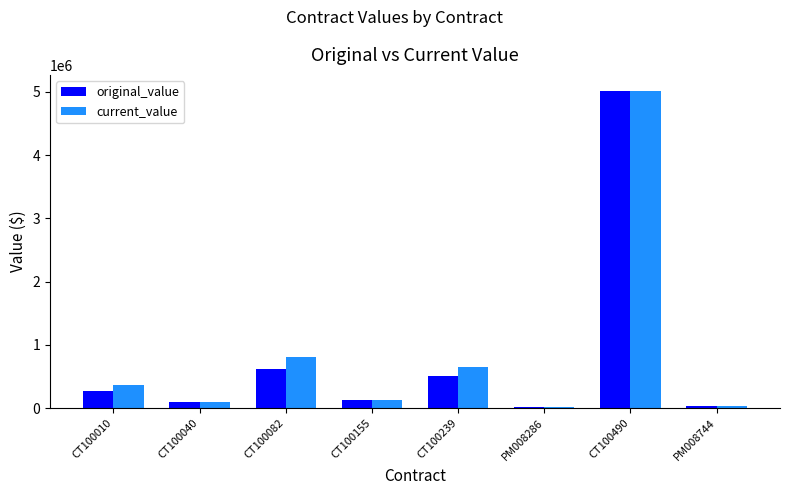

What is the sum of the original_value values at CT100155 and CT100082?

748558.5